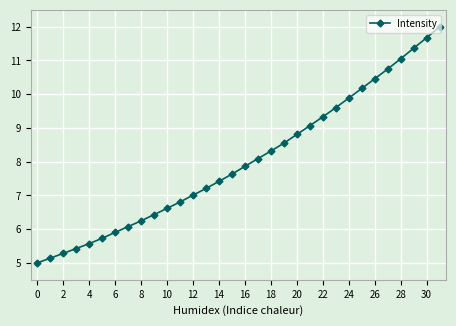

What is the value of the 27th point from the left?

10.5